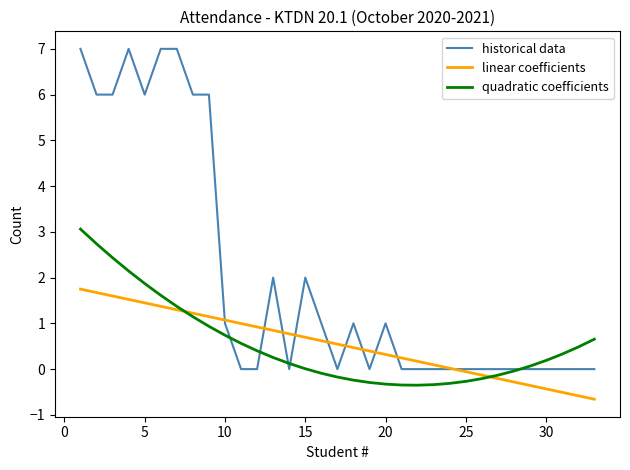

Rank the series by their maximum value, from lowest to highest.

linear coefficients, quadratic coefficients, historical data